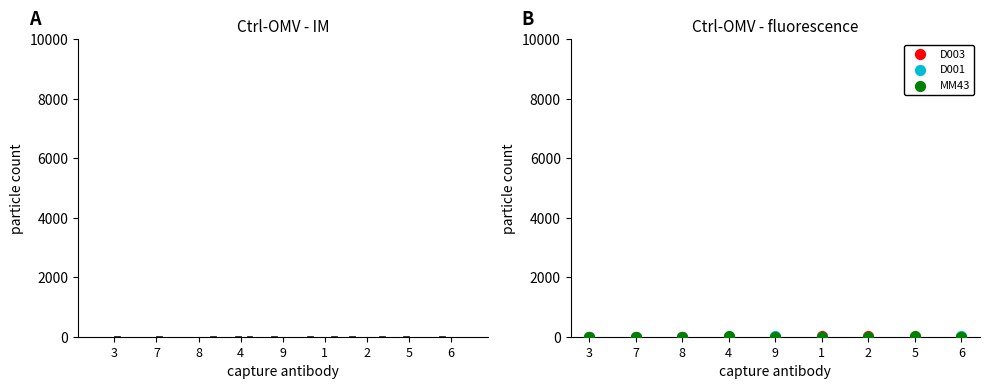

Is the value of MM43 at 1 greater than the value of D001 at 6?

No